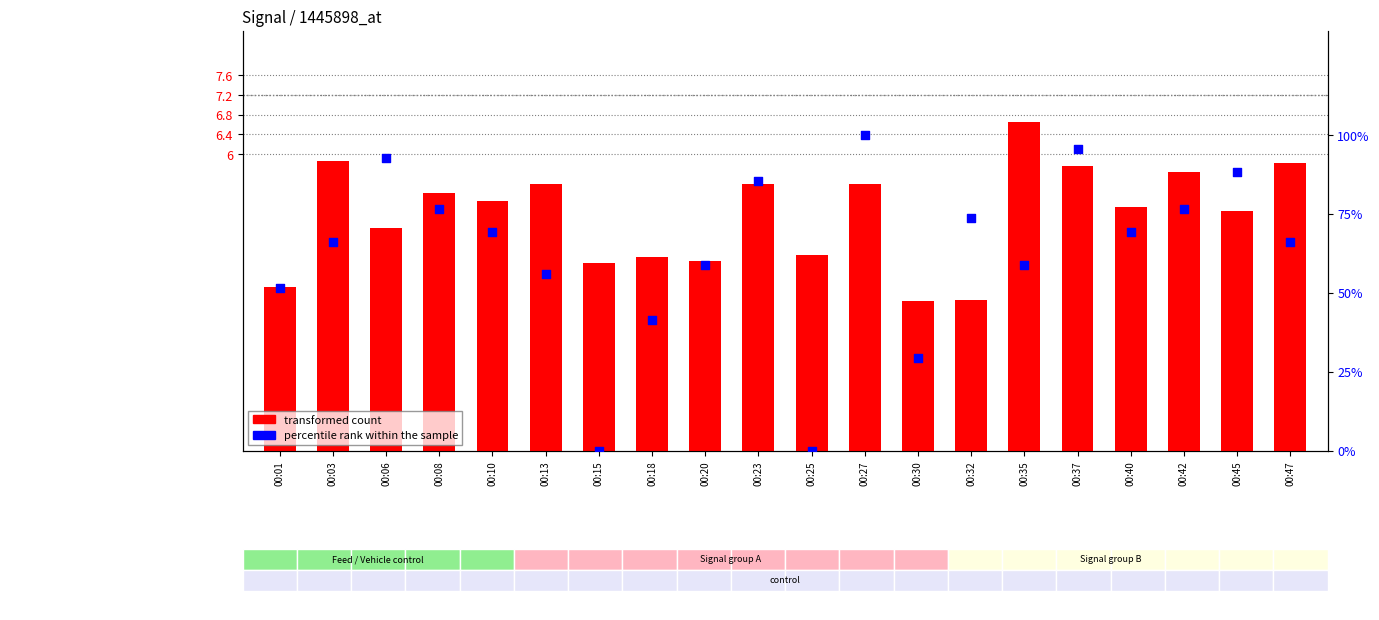

What is the total value across all series at 00:30?

32.4